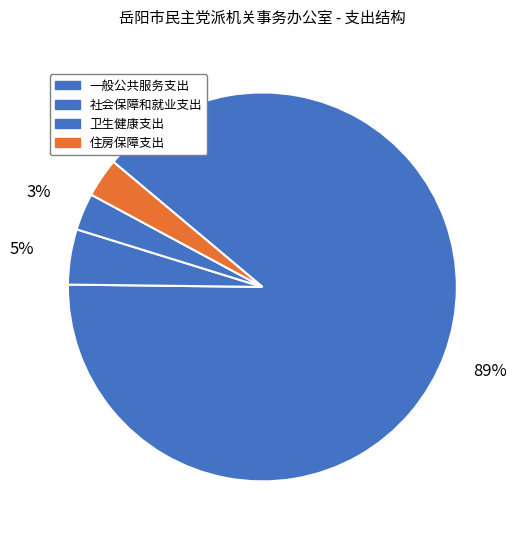

To the nearest percent, what is the combined percentage of 一般公共服务支出 and 卫生健康支出?

92%